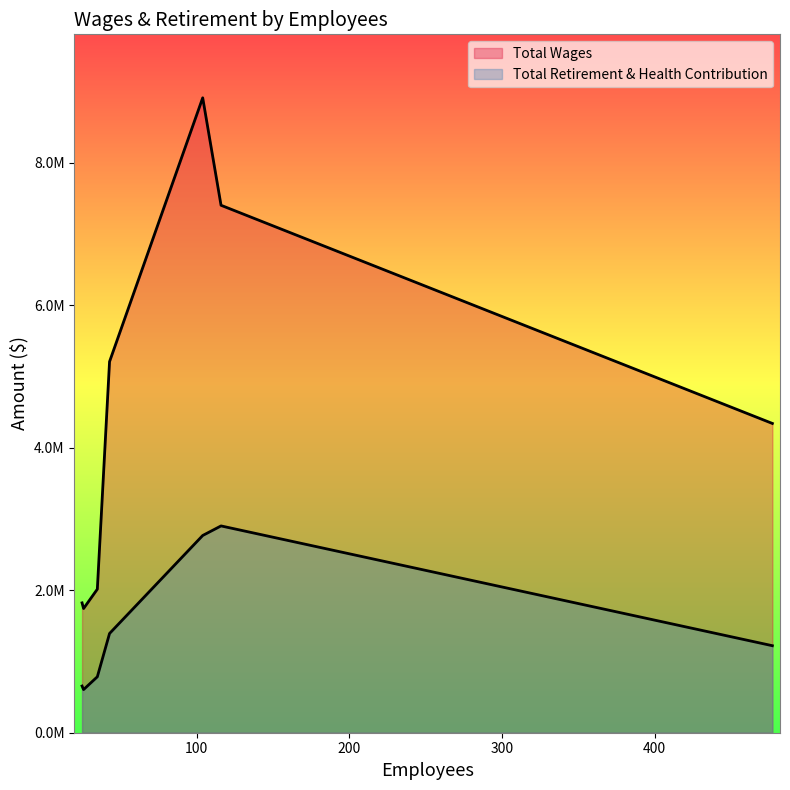

What is the sum of all Total Retirement & Health Contribution values?

10333849.8